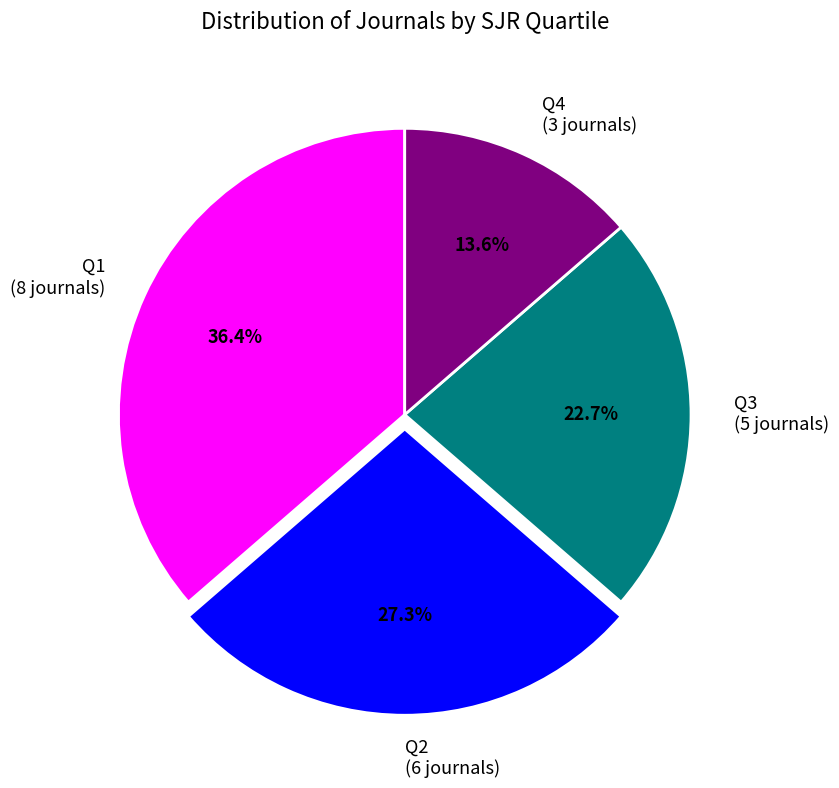

Combined, what portion of the pie is Q2 and Q3?

50.0%